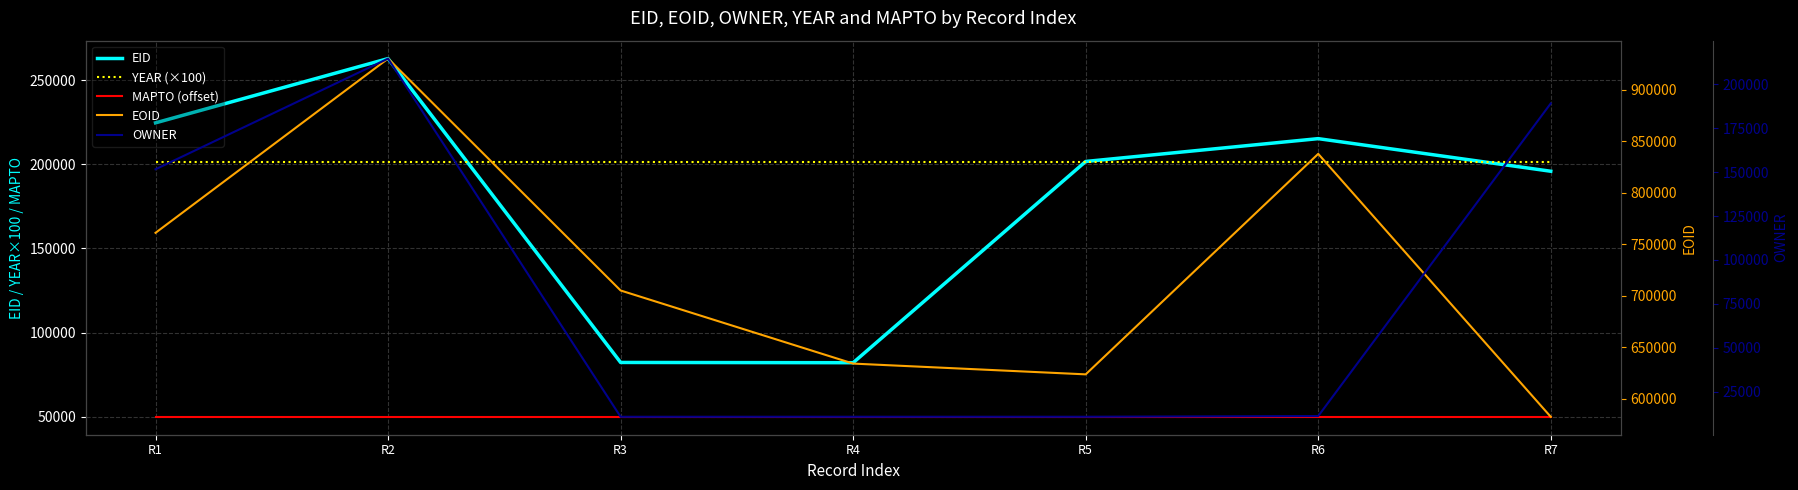

How many distinct data groups are displayed?

5